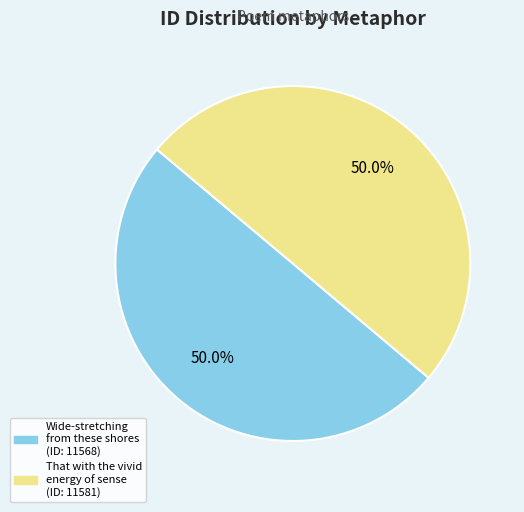

What percentage do Wide-stretching from these shores and That with the vivid energy of sense together represent?

100.0%